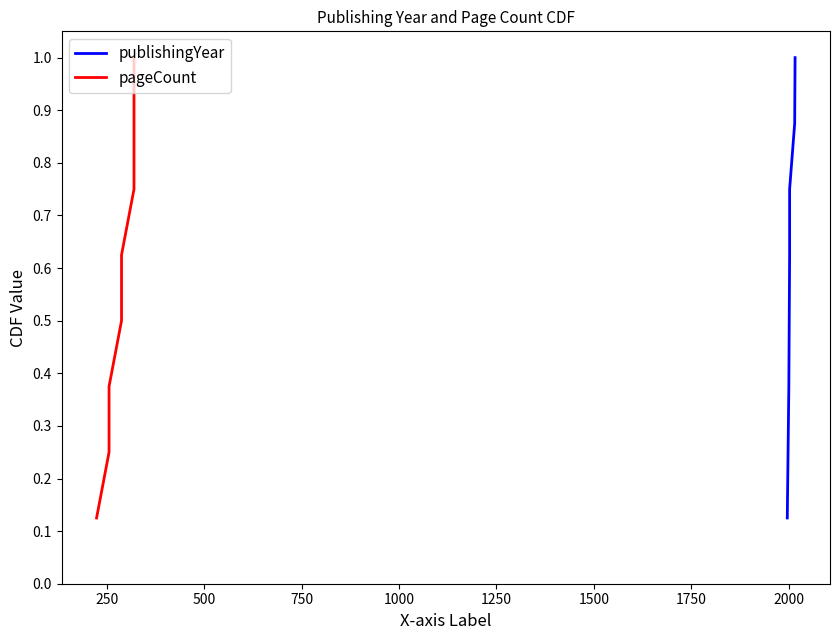

What is the value of the publishingYear point at the 2nd from the left?

0.2